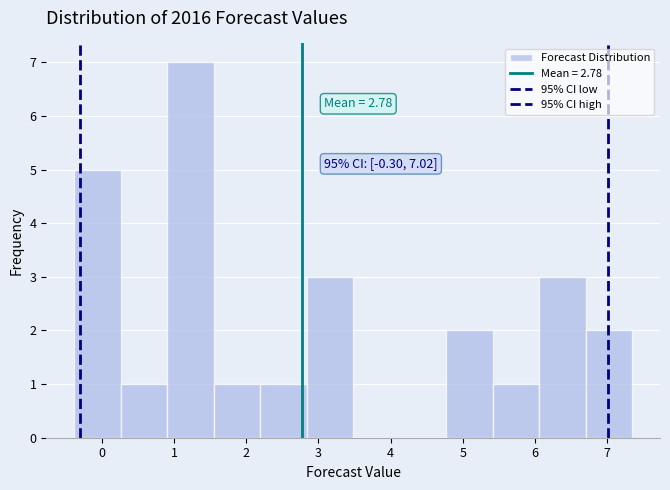

Which range on the x-axis has the tallest bar?

0.9 to 1.5